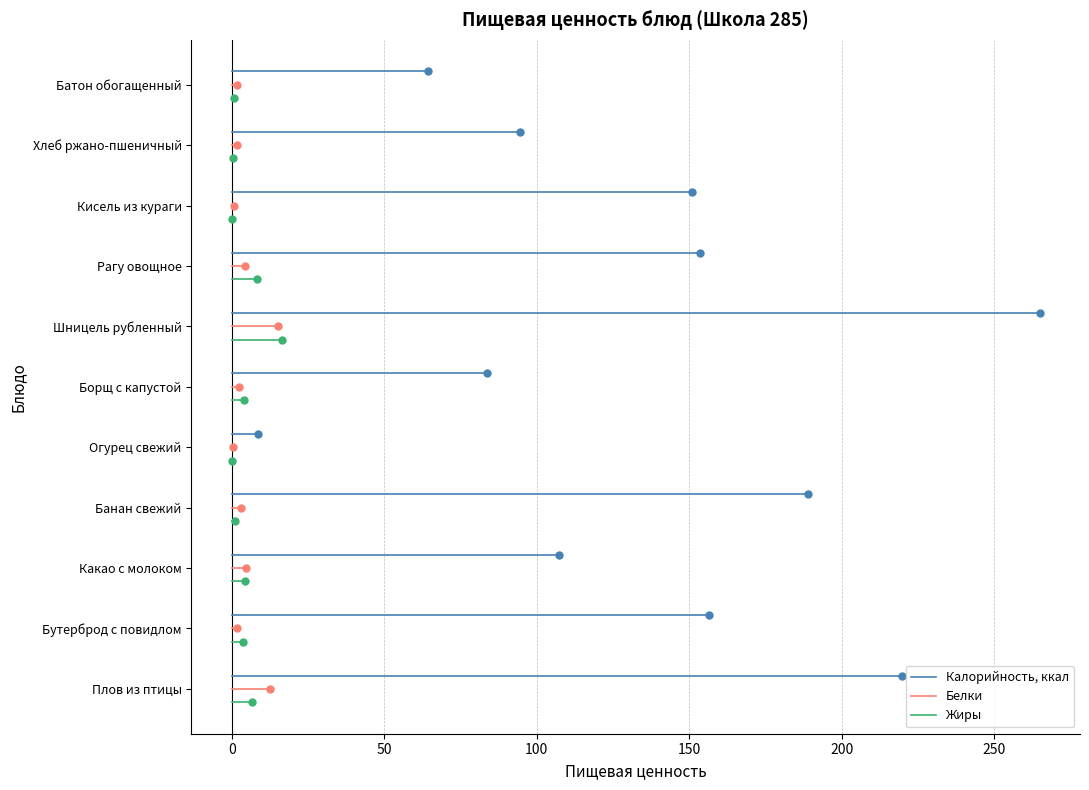

Is this an area chart (filled region under the line)?

No